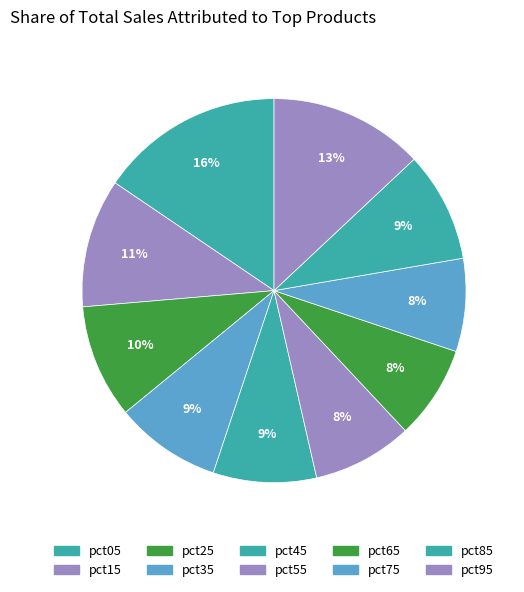

How many slices are in this pie chart?

10